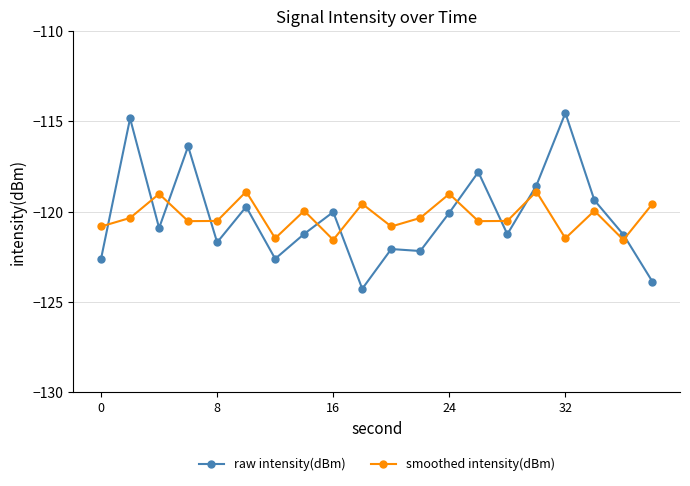

Which series ends up on top after the final intersection of smoothed intensity(dBm) and raw intensity(dBm)?

smoothed intensity(dBm)